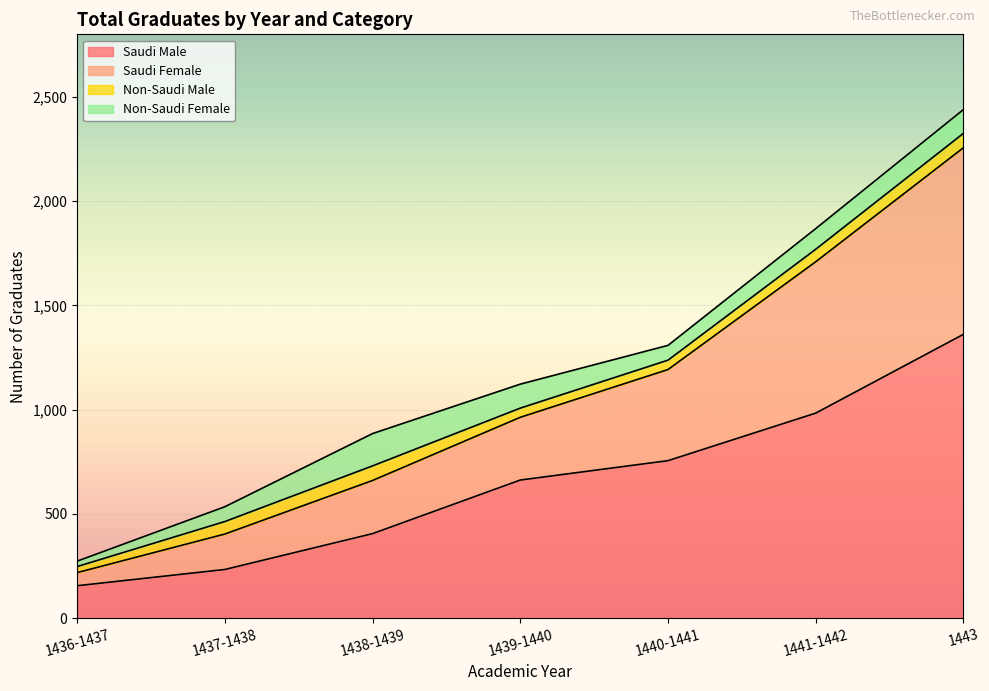

How many values in the Saudi Female series exceed 1007?

3